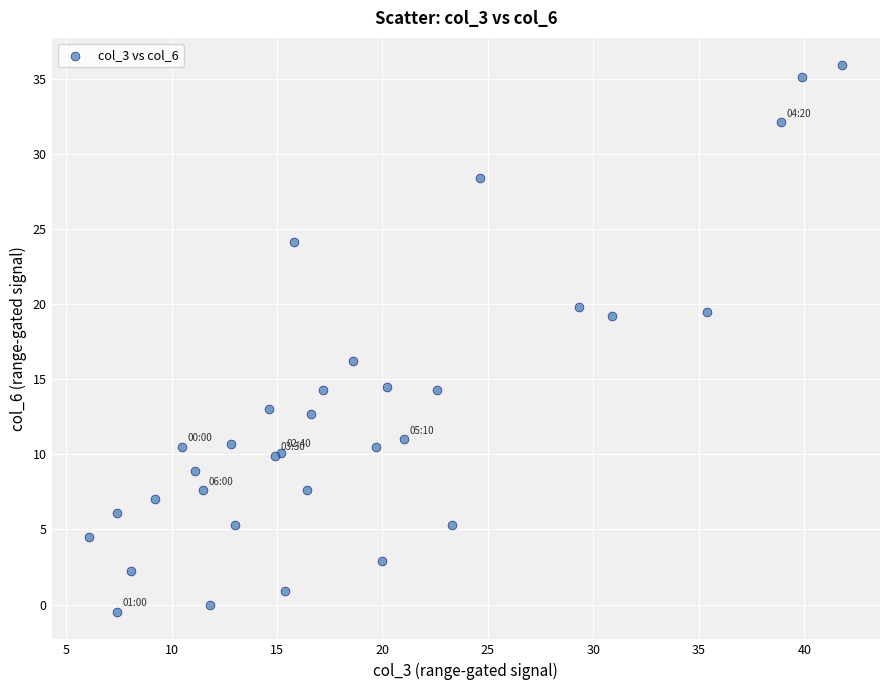

What Y value in the scatter plot is closest to 17?

16.2